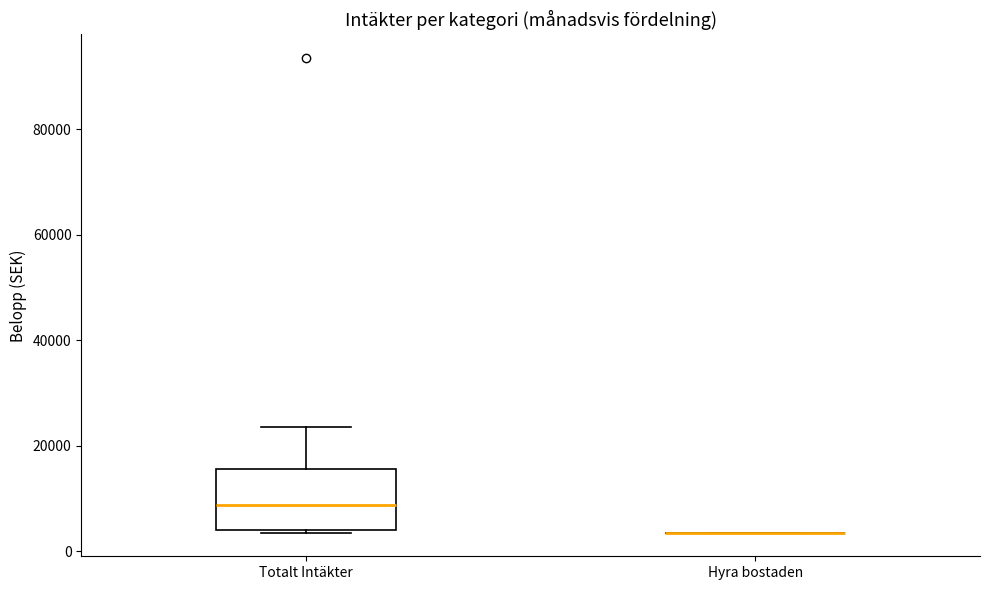

Reading left to right, read every box against the y-axis: the position of its median line, the range the box covers, and the ends of its whiskers. The values are not printed on the chart, so give them approximately, as read against the axis.

Totalt Intäkter: median 8000, box 4000 to 16000, whiskers 4000 to 24000
Hyra bostaden: box collapsed to a line at 4000, whiskers 4000 to 4000